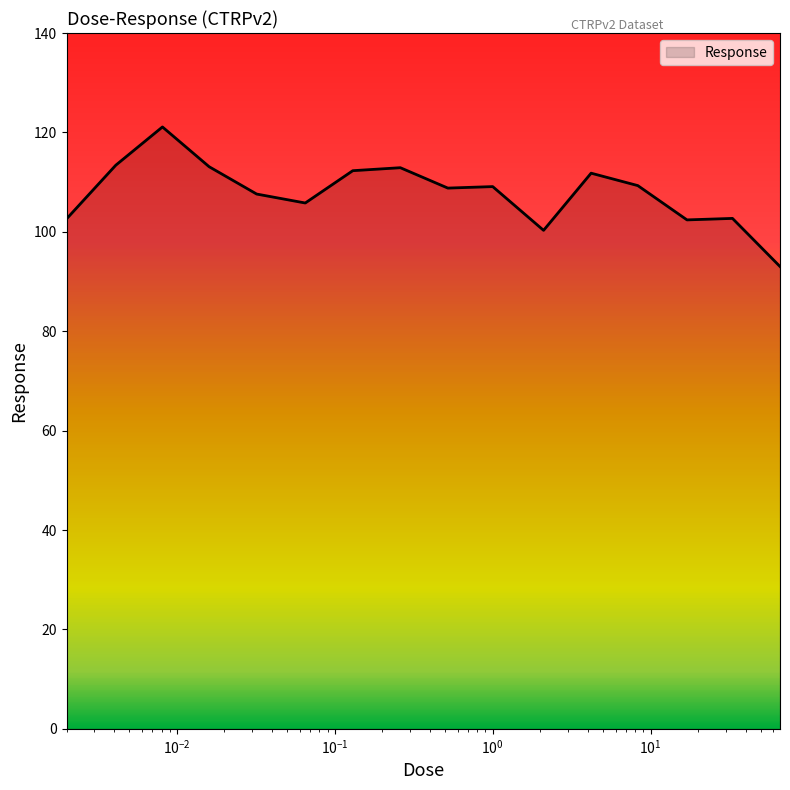

What is the minimum value shown in the chart?

93.0